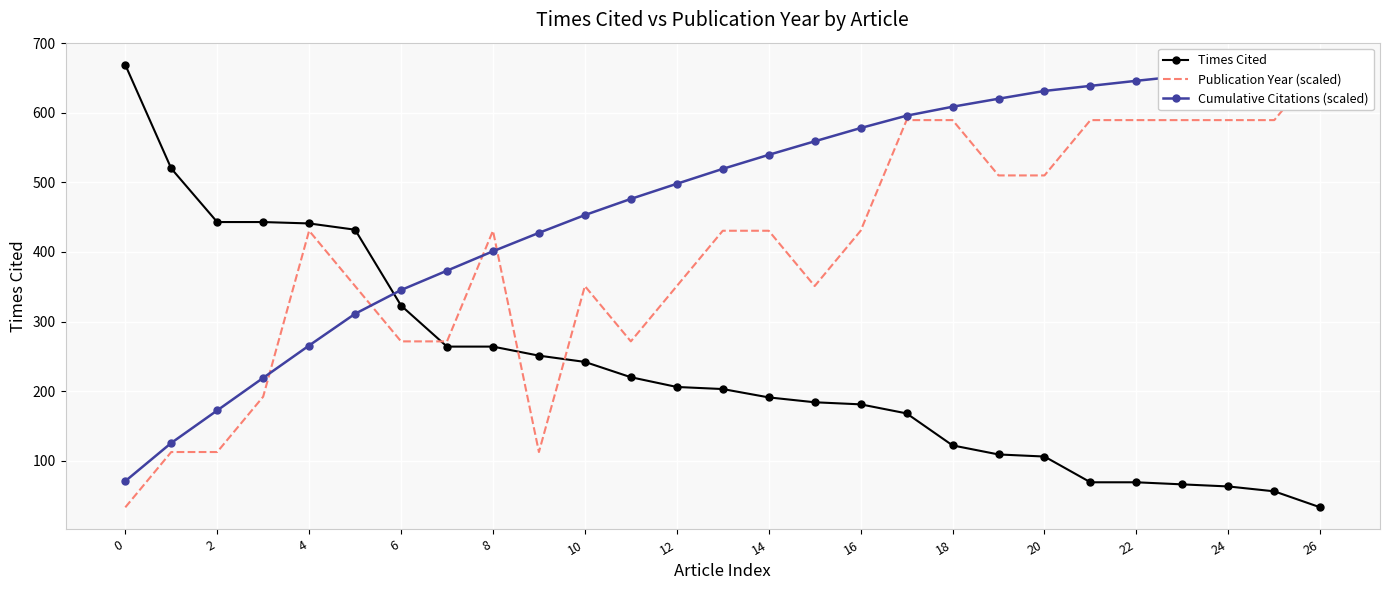

List the series in order of their peak value, highest first.

Times Cited, Publication Year (scaled), Cumulative Citations (scaled)